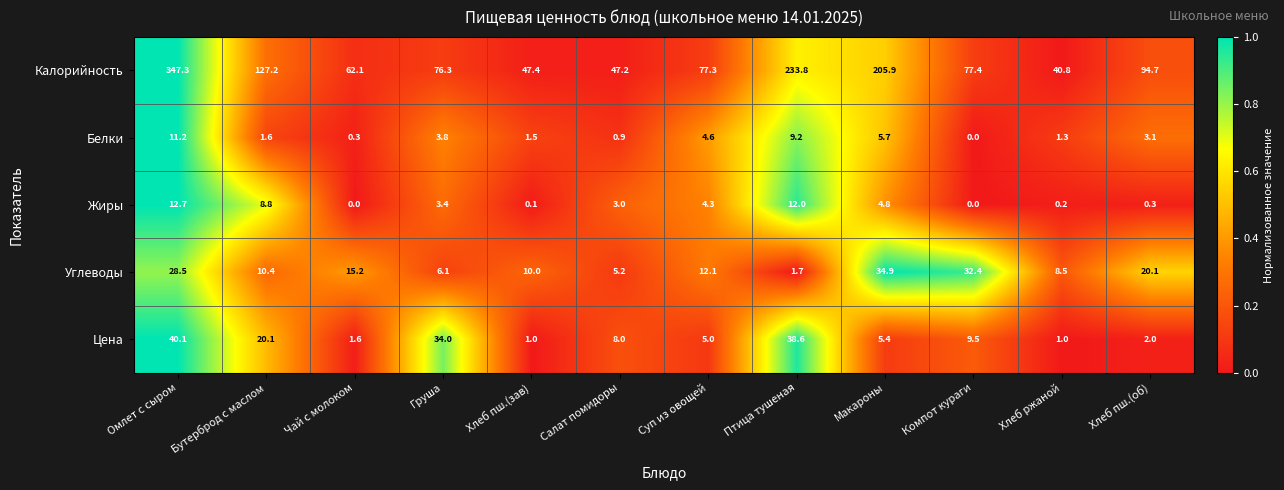

At which label does Цена reach its peak?

Омлет с сыром